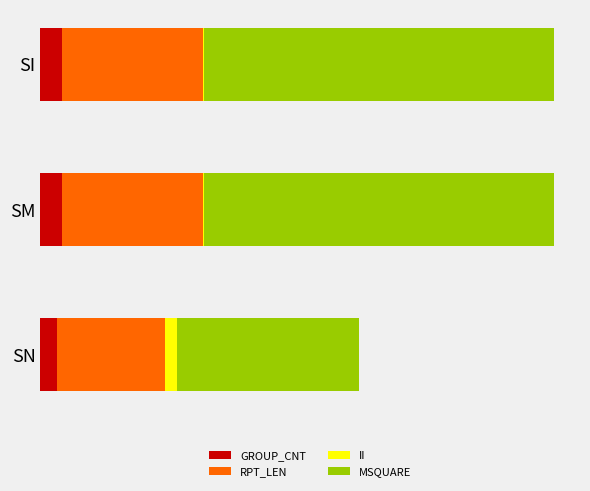

What is the difference between the maximum and minimum values in the II series?

9.8